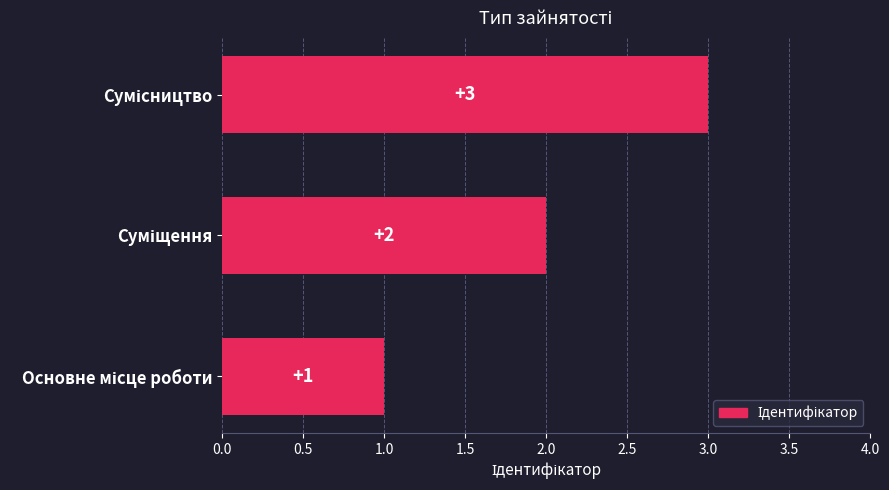

How many values are between 1 and 3?

3